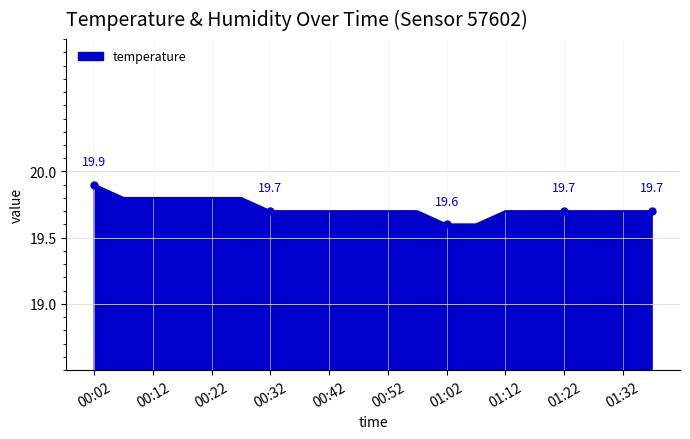

What is the maximum value shown in the chart?

19.9